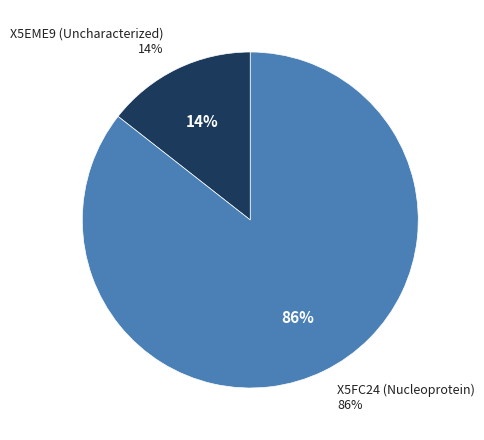

Is it true that X5EME9 (Uncharacterized) is 14% of the pie?

True